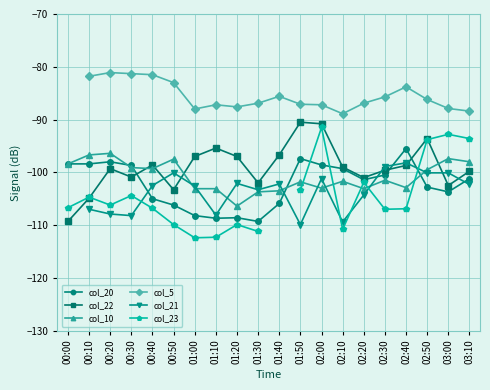

What is the sum of all col_20 values?

-2045.8